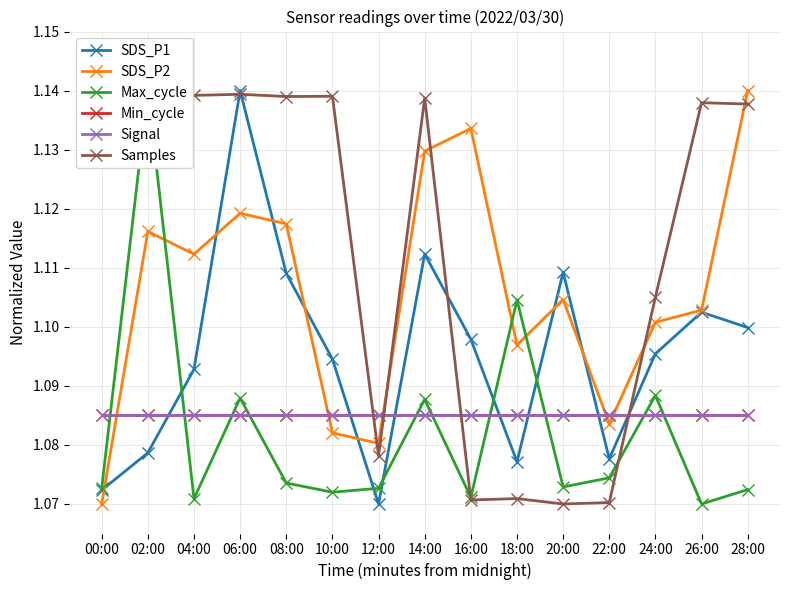

True or false: Signal and Min_cycle cross at least once.

False